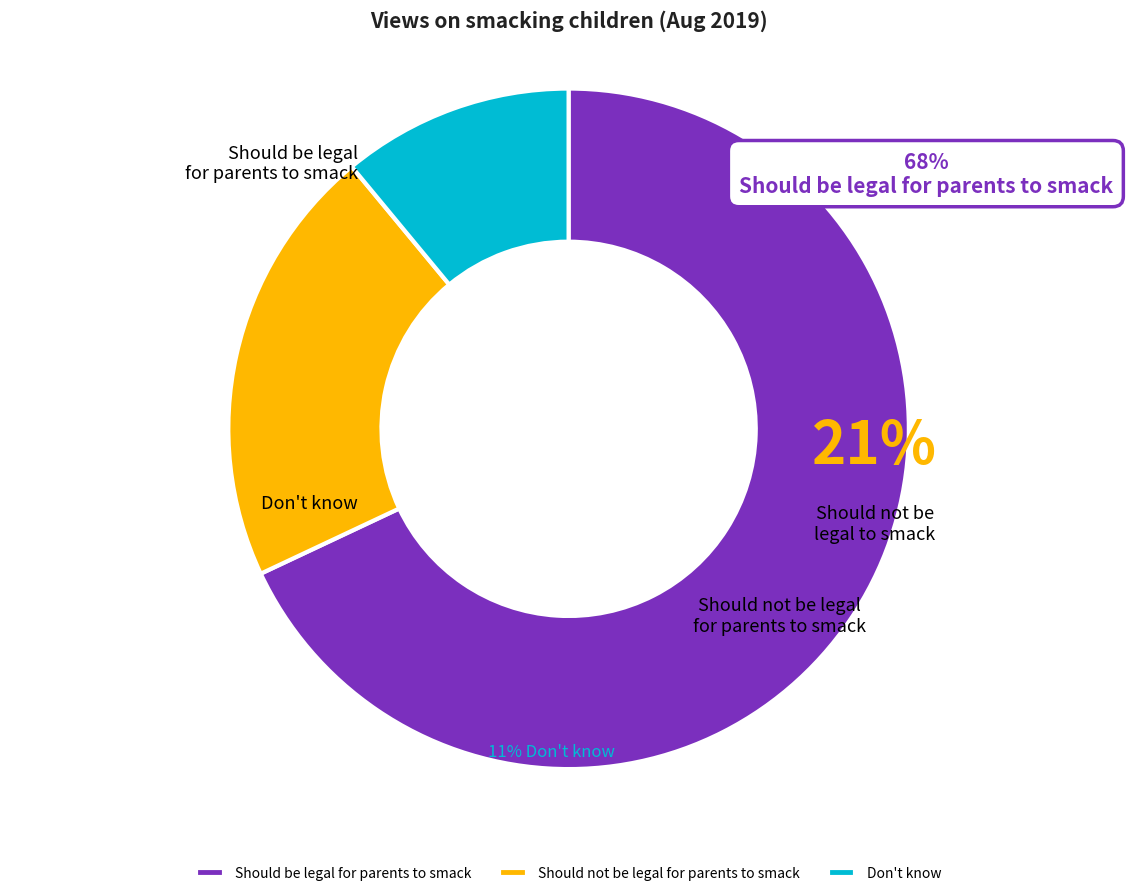

The Don't know slice represents 5% of the pie. True or false?

False